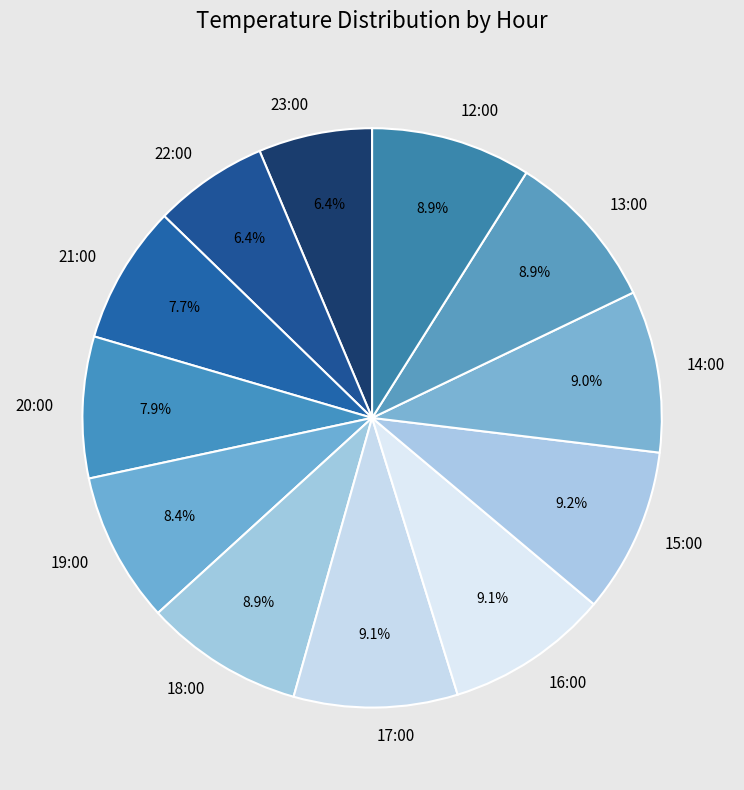

To the nearest percent, what is the difference between the 21:00 and 19:00 slice percentages?

1%